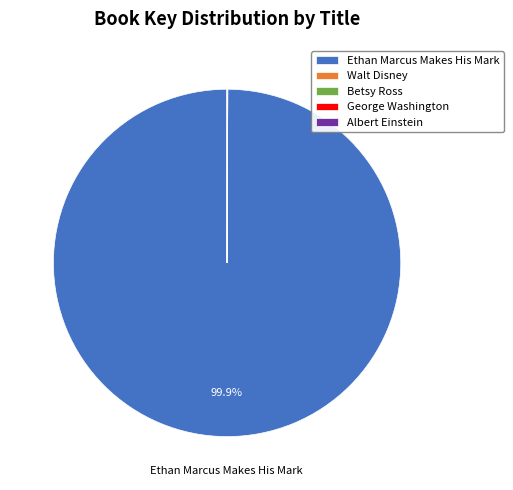

Is there a majority slice in this chart?

Yes